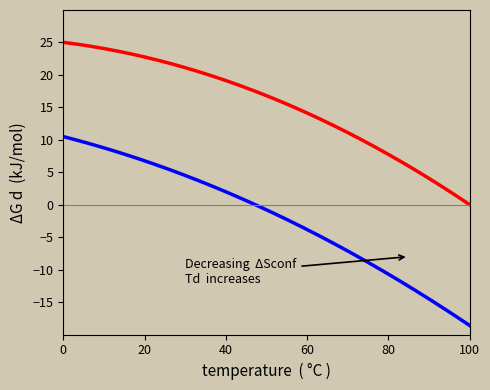

What is the greatest value displayed?

25.0